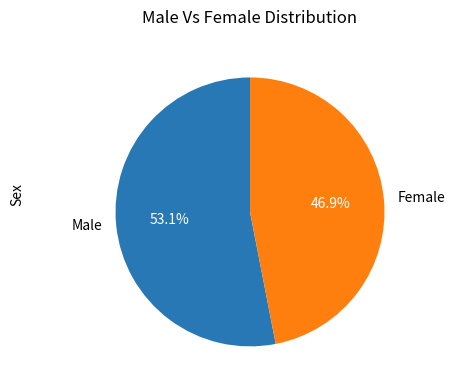

What percentage is the Male slice, to the nearest percent?

53%